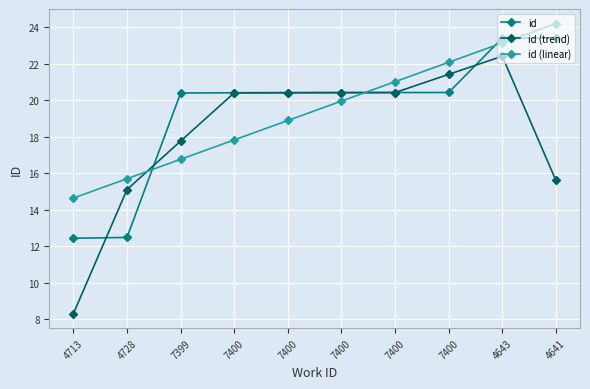

List the series in order of their peak value, lowest first.

id (trend), id, id (linear)